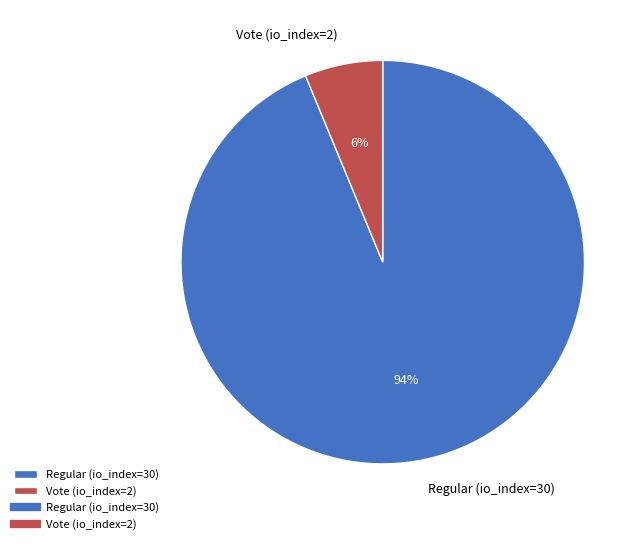

Rank the categories by value from lowest to highest.

Vote (io_index=2), Regular (io_index=30)